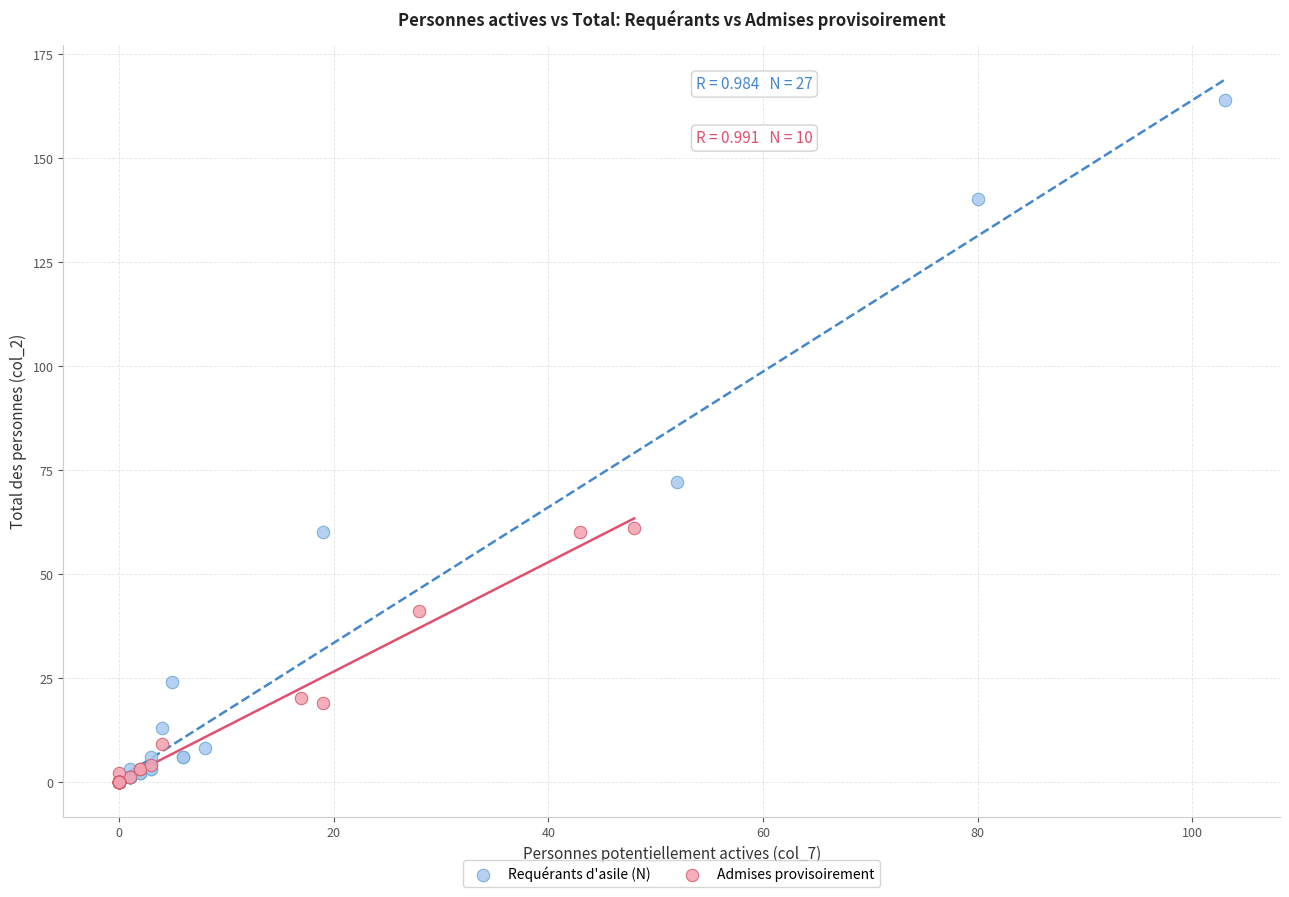

What are all the series names shown in the legend?

Requérants d'asile (N), Admises provisoirement